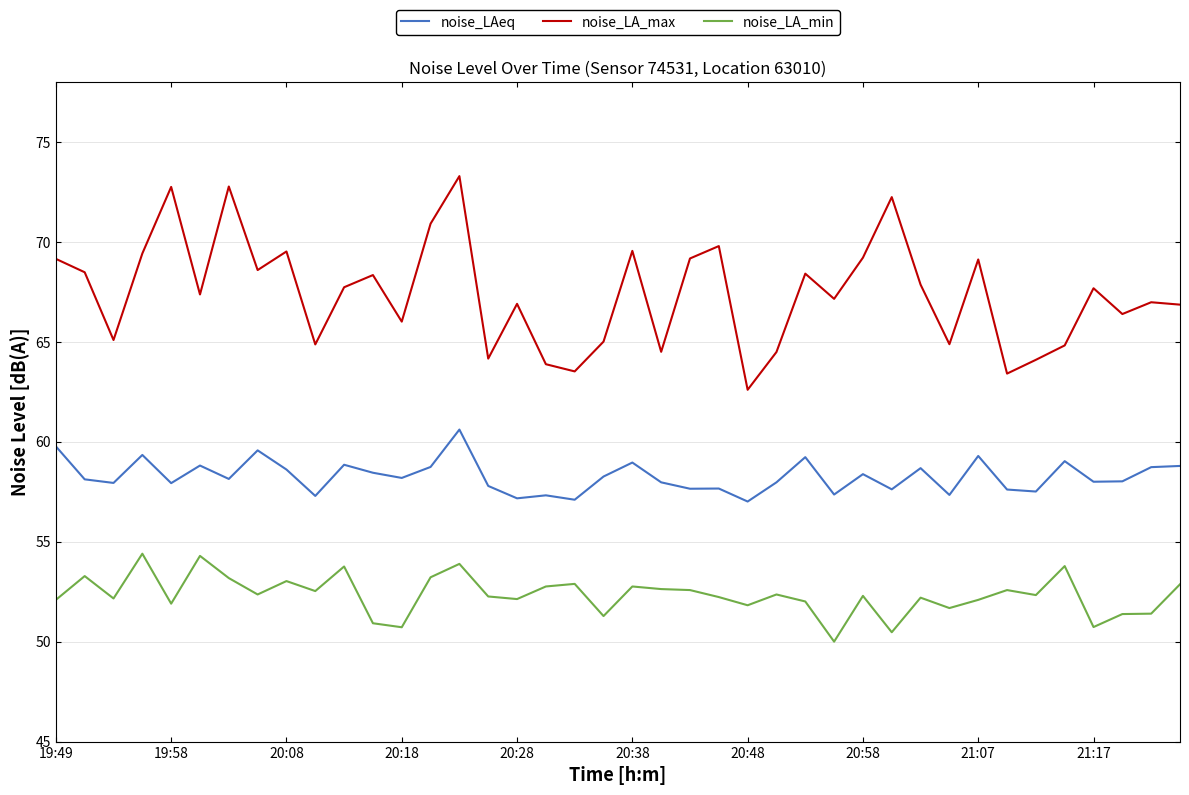

True or false: noise_LA_min and noise_LA_max cross at least once.

False